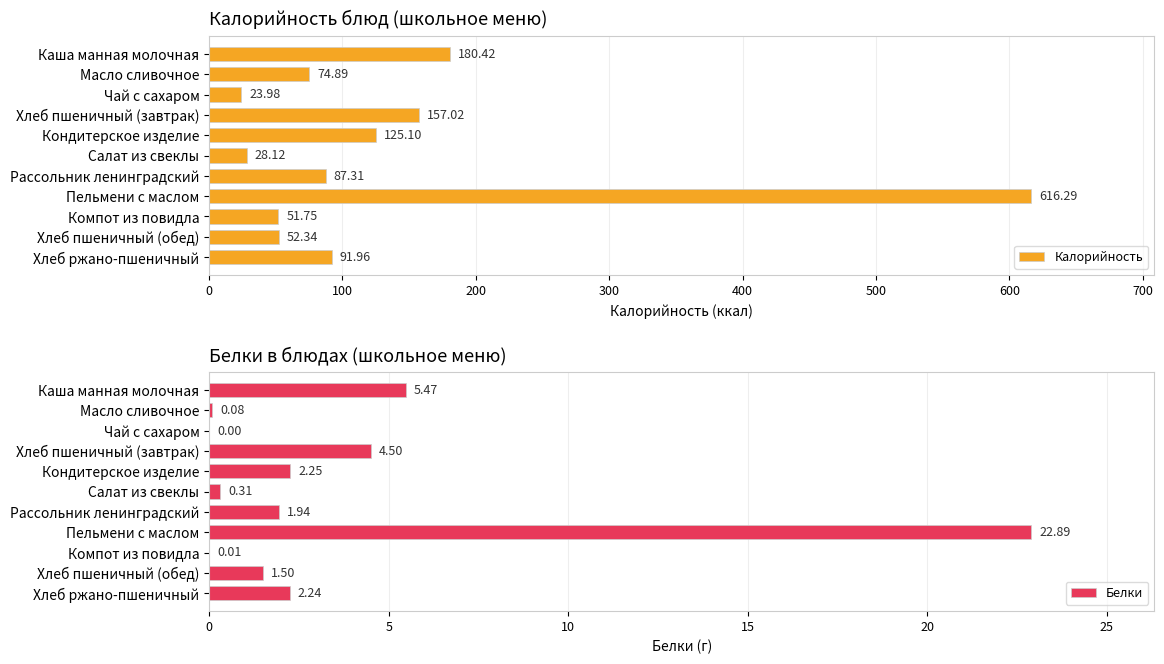

How many groups of bars are there?

11